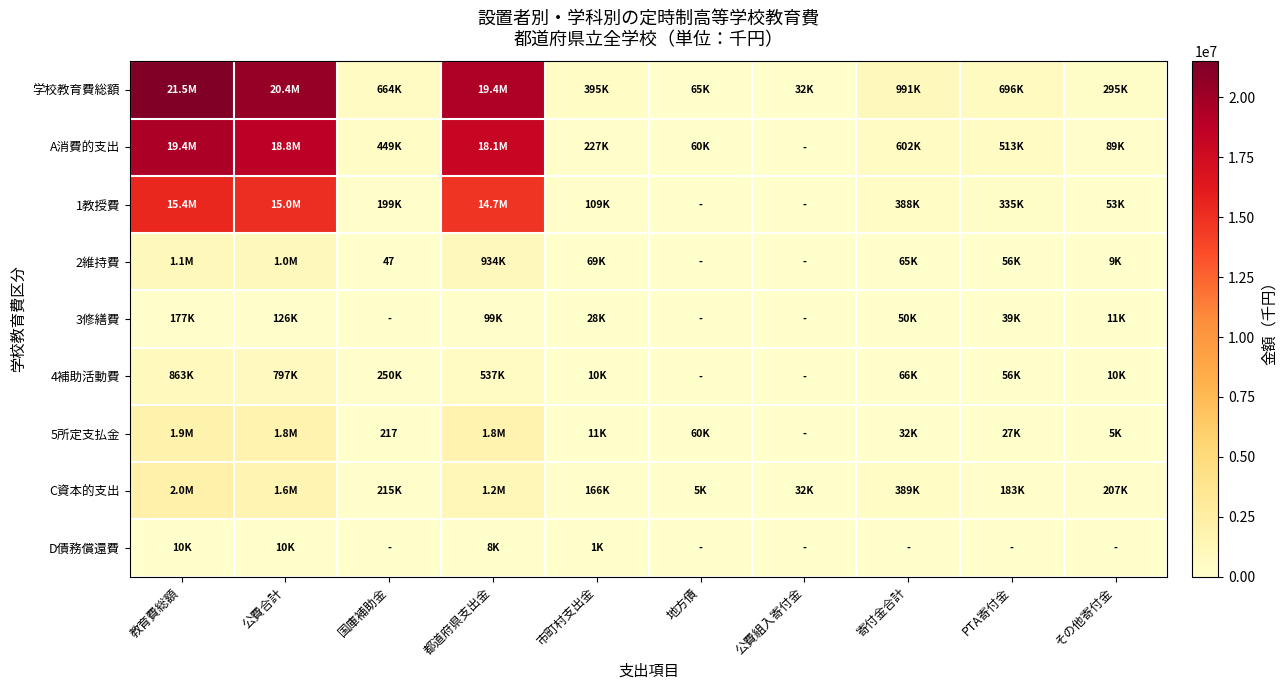

True or false: 5所定支払金 has a value of 217 at 国庫補助金.

True